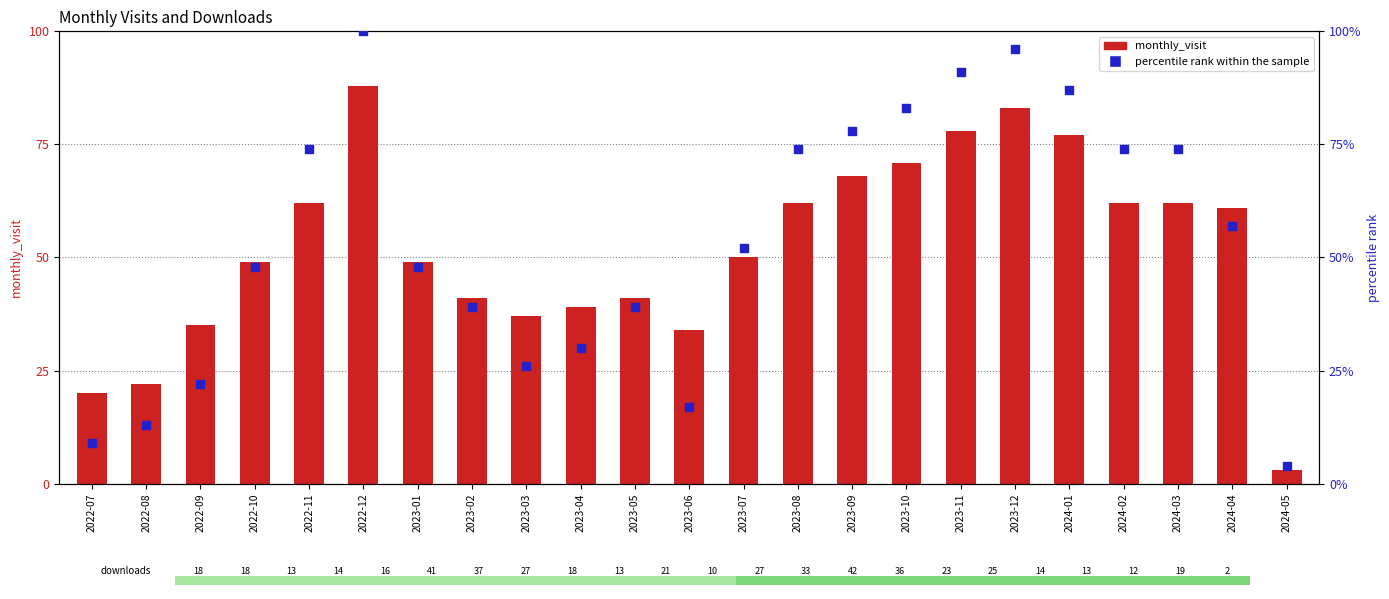

At which category is the sum across all series the highest?

2022-12